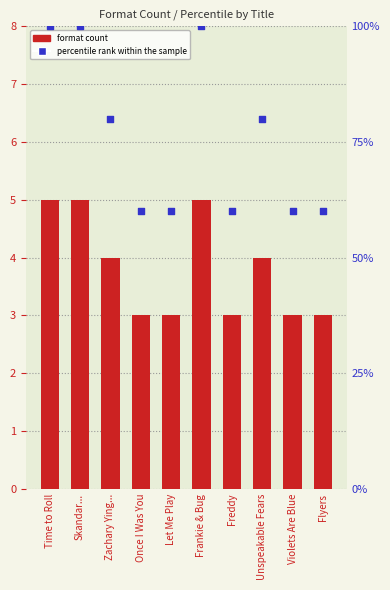

What is the total value across all series at Zachary Ying...?

10.4